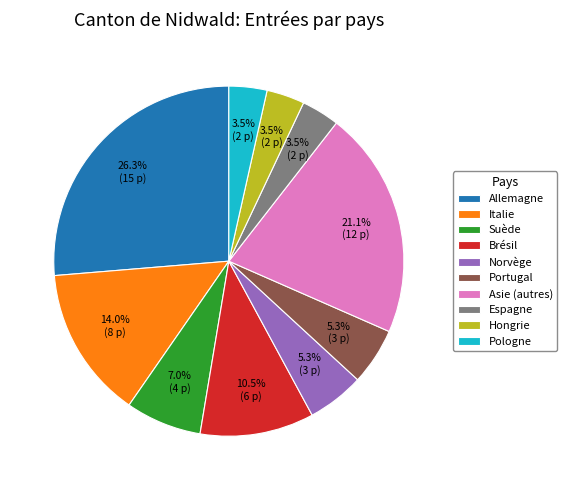

Combined, what portion of the pie is Suède and Hongrie?

10.5%